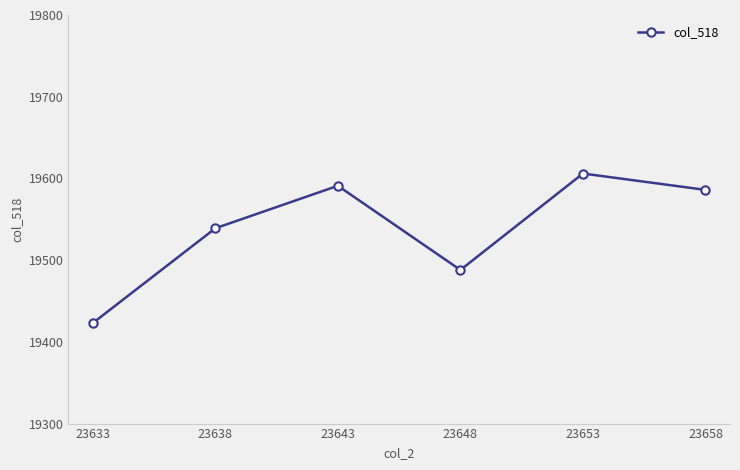

The chart shows a value of 13389 at 23658. True or false?

False